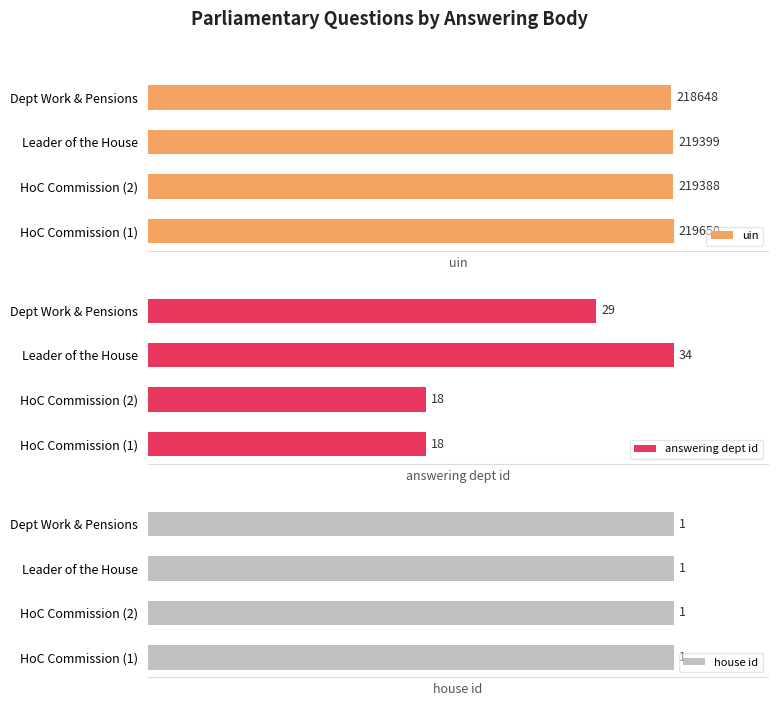

How many groups of bars are there?

4